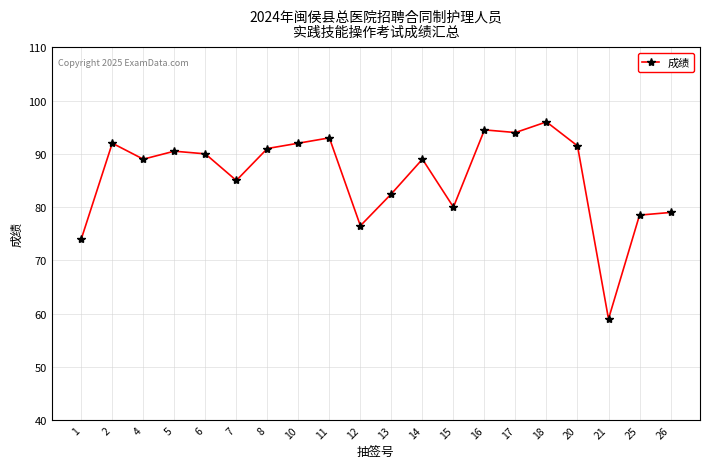

The value at 5 is 55.4. True or false?

False